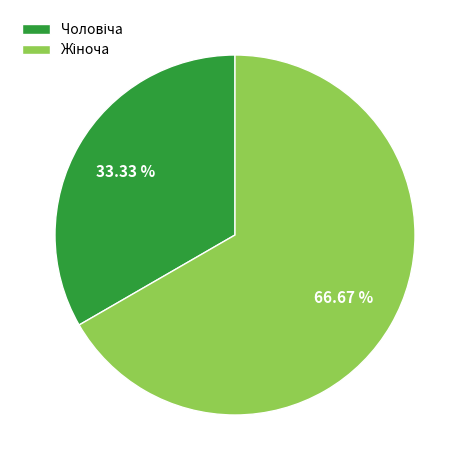

Is there any slice that represents more than half of the pie?

Yes